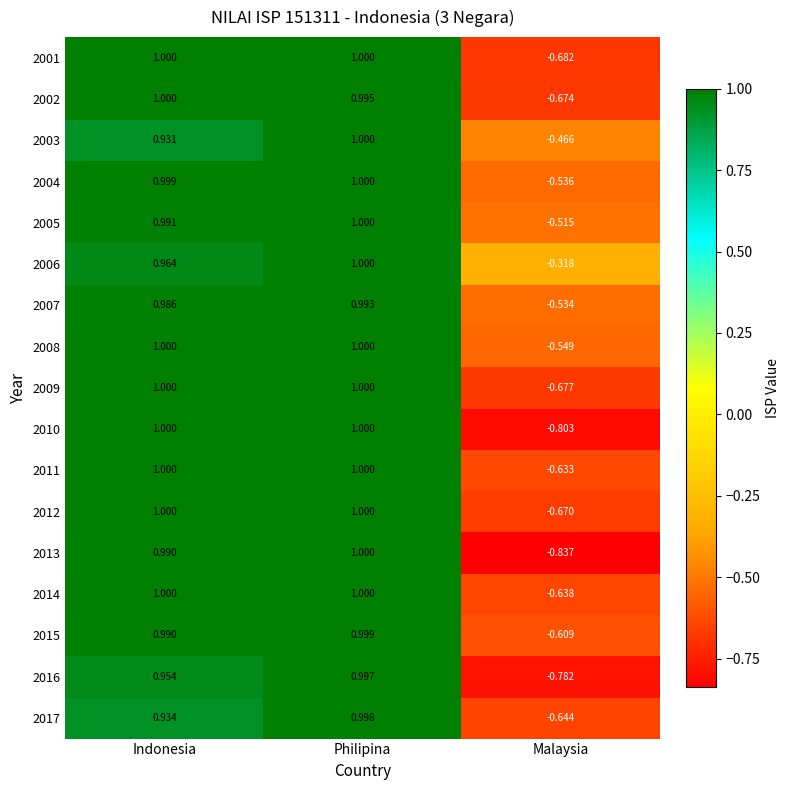

What is the total value across all series at Indonesia?

16.7